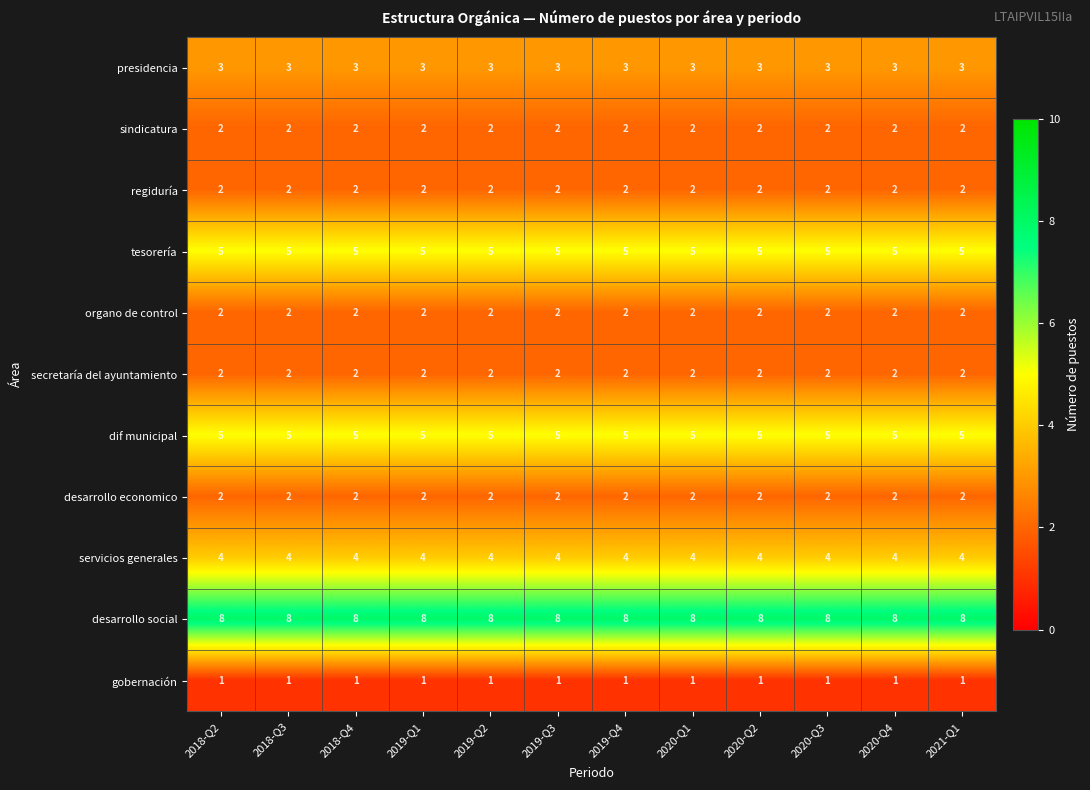

The value of organo de control at 2019-Q3 is 2. True or false?

True